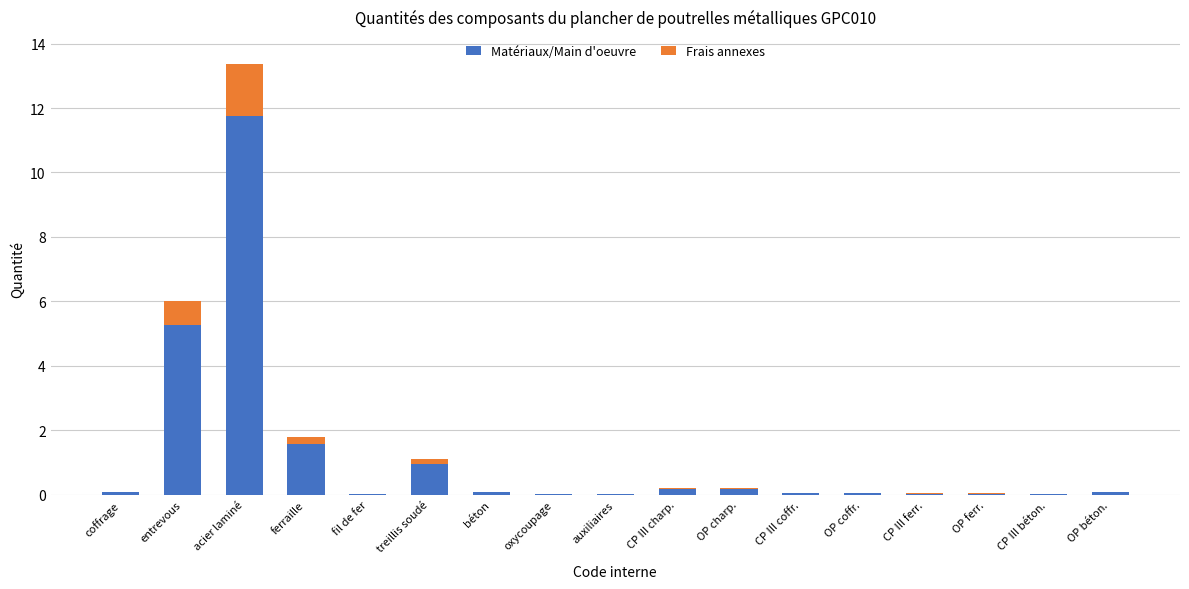

At which label is Matériaux/Main d'oeuvre closest to 5?

entrevous